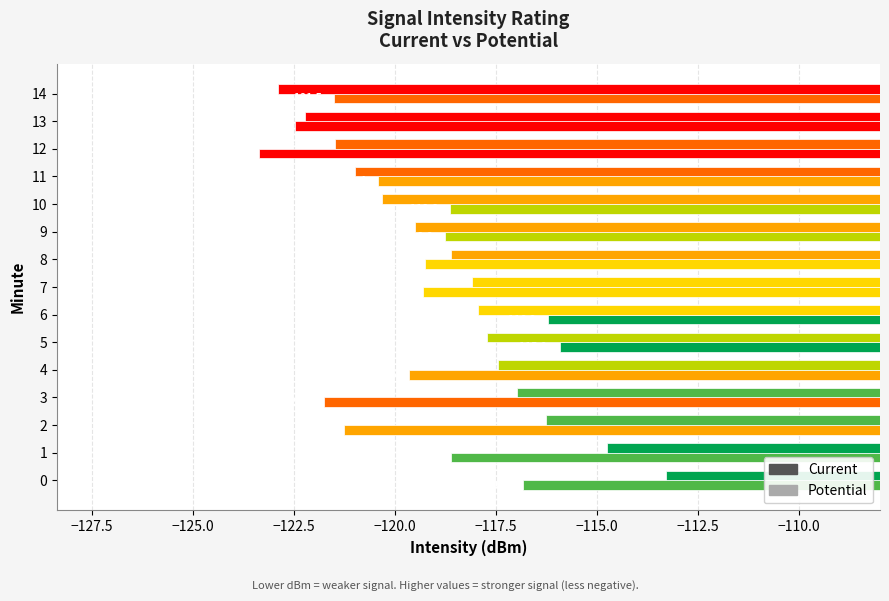

How many categories are shown in the chart?

15